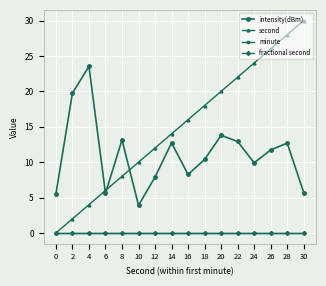

Which has a higher value, 10 or 20?

20